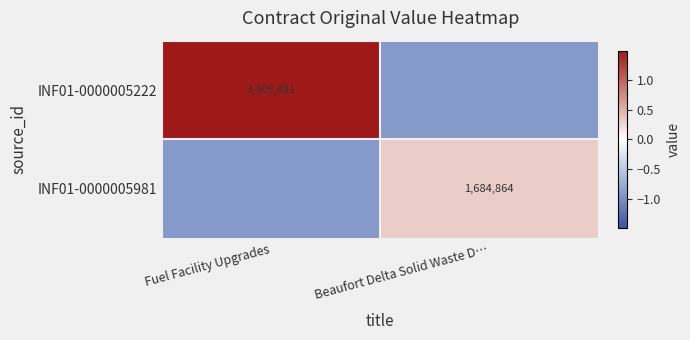

How many values in the INF01-0000005981 series are below 0?

1